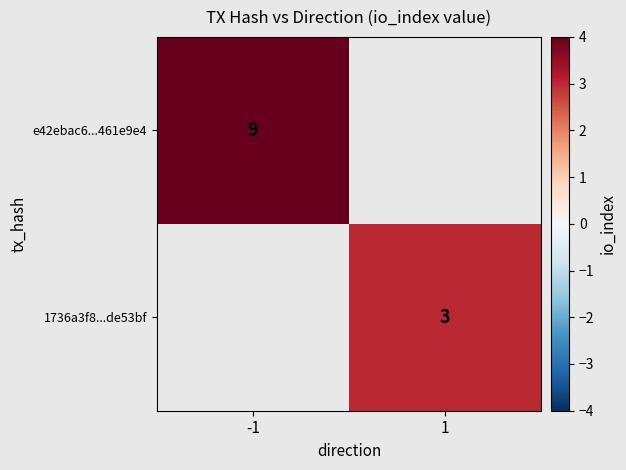

The e42ebac6...461e9e4 series shows 3 at -1. True or false?

False